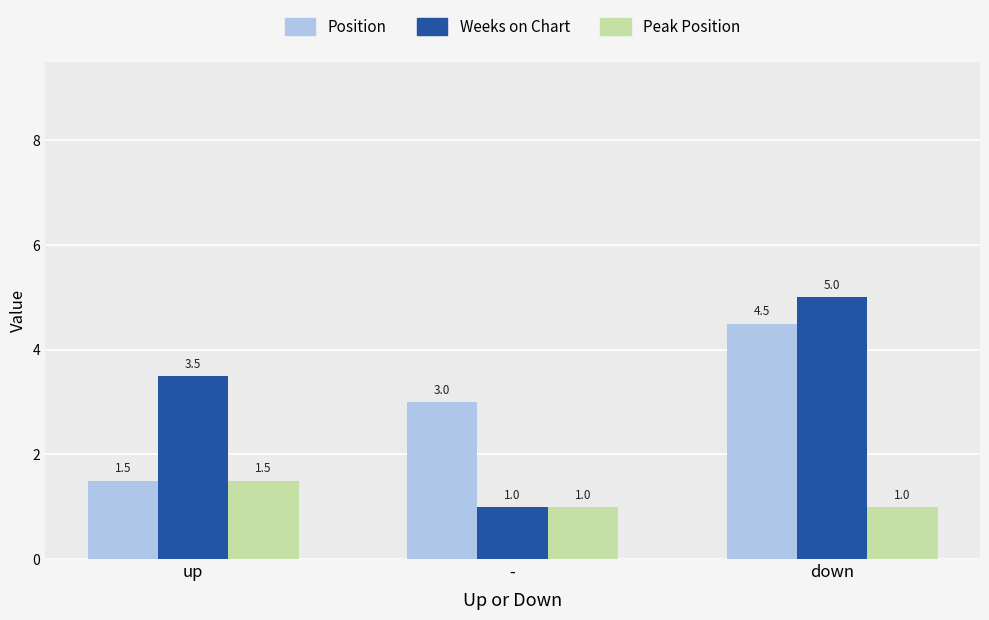

What is the label of the 2nd bar from the left?

-